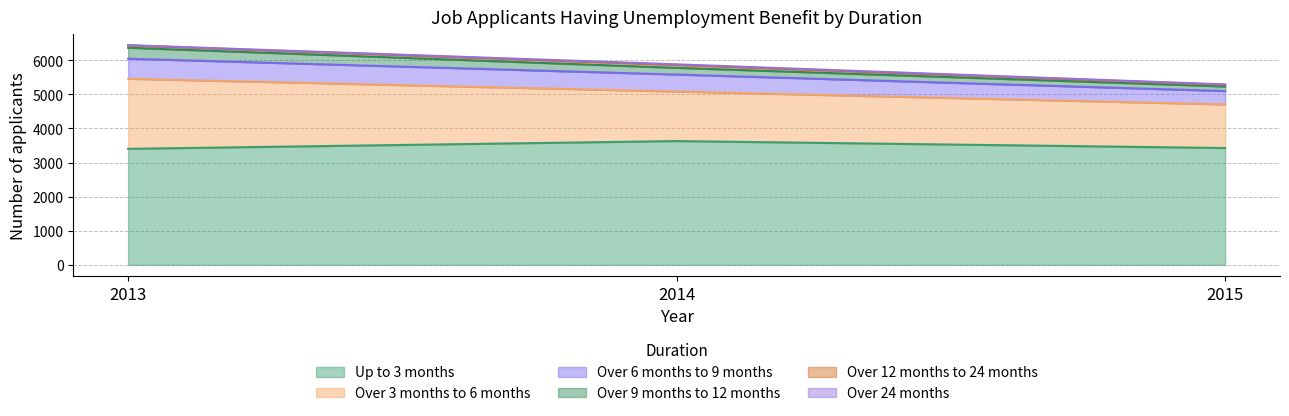

Count the Over 9 months to 12 months values in the range 5231 to 6366.

3